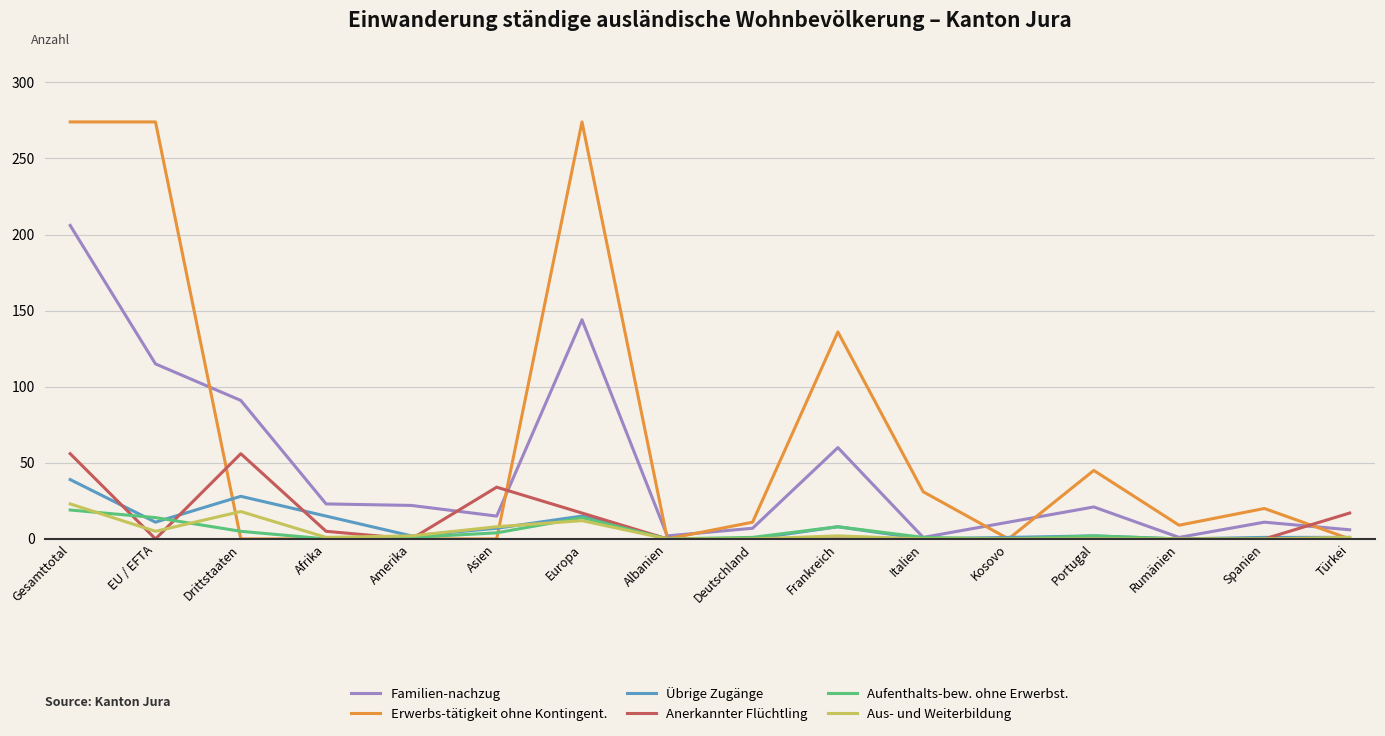

At which category does Übrige Zugänge reach its first local valley?

EU / EFTA